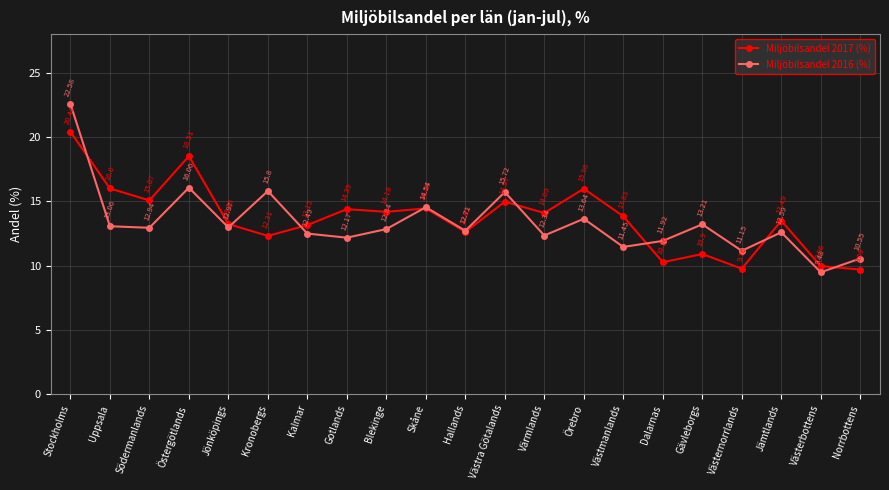

In Miljöbilsandel 2017 (%), how many points are higher than both neighbors (excluding endpoints)?

7